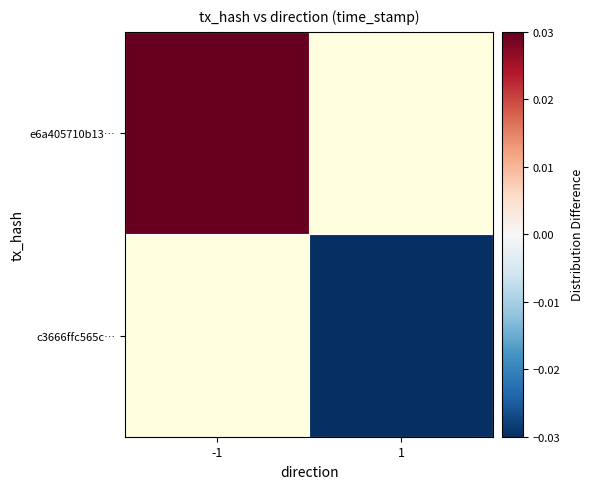

Count the number of categories in the chart.

2